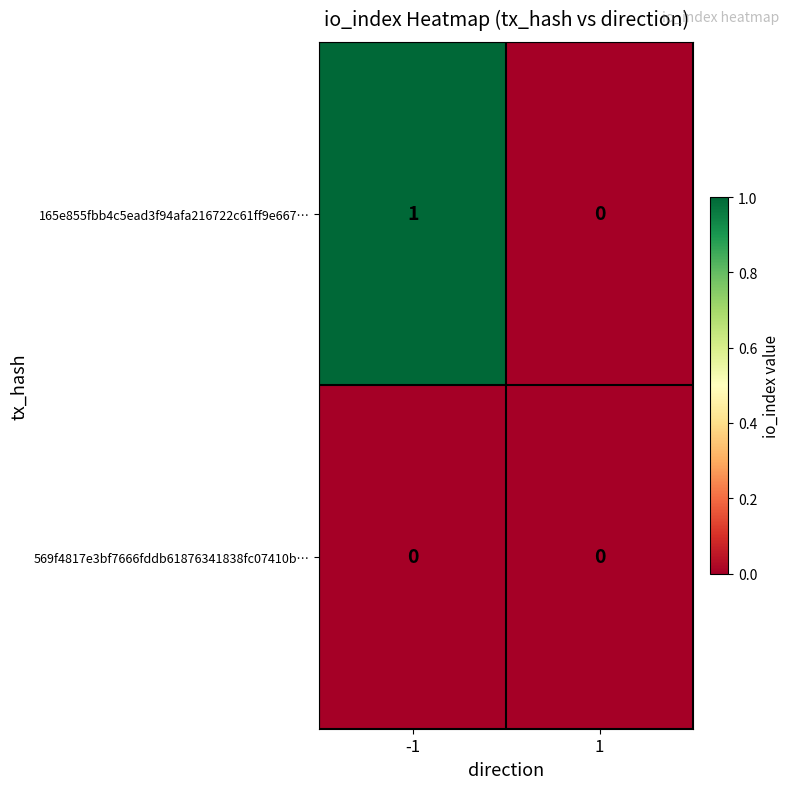

Which series has the largest total across all categories?

165e855fbb4c5ead3f94afa216722c61ff9e667…